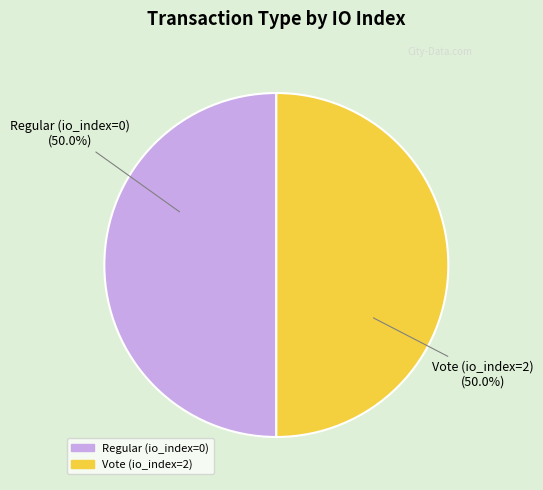

Is it true that Regular (io_index=0) is 1% of the pie?

False